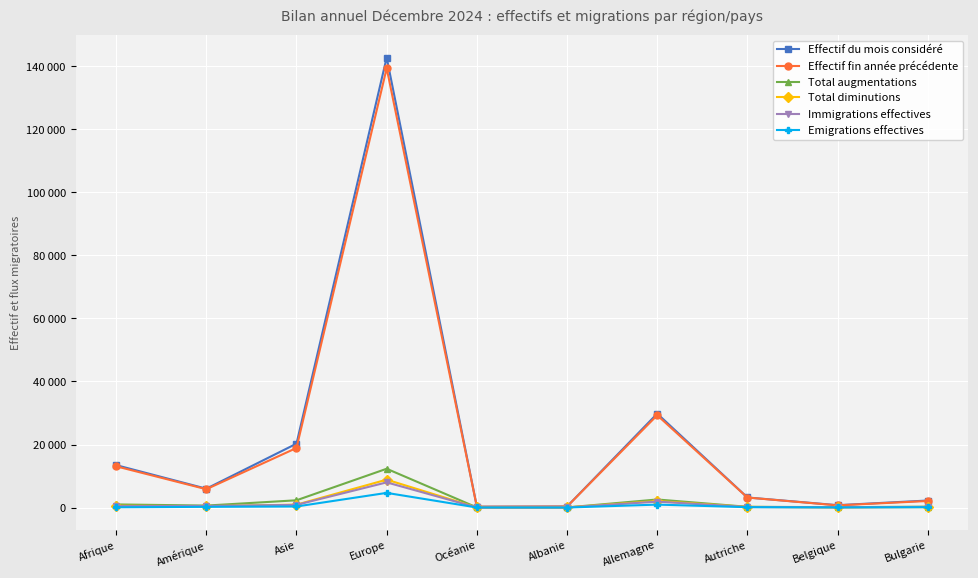

True or false: Immigrations effectives and Effectif du mois considéré cross at least once.

False